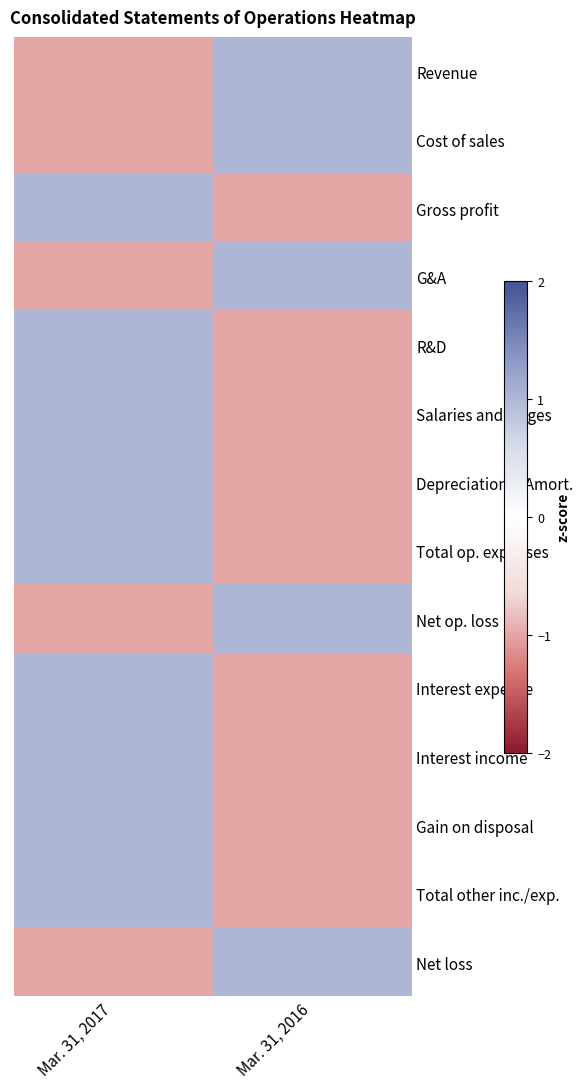

Which series has the largest total across all categories?

Revenue